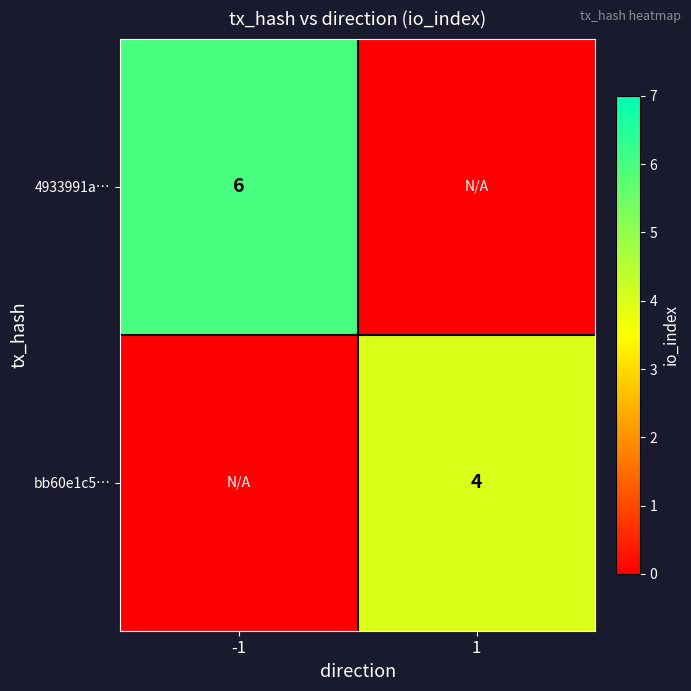

The value of bb60e1c5… at 1 is 4. True or false?

True